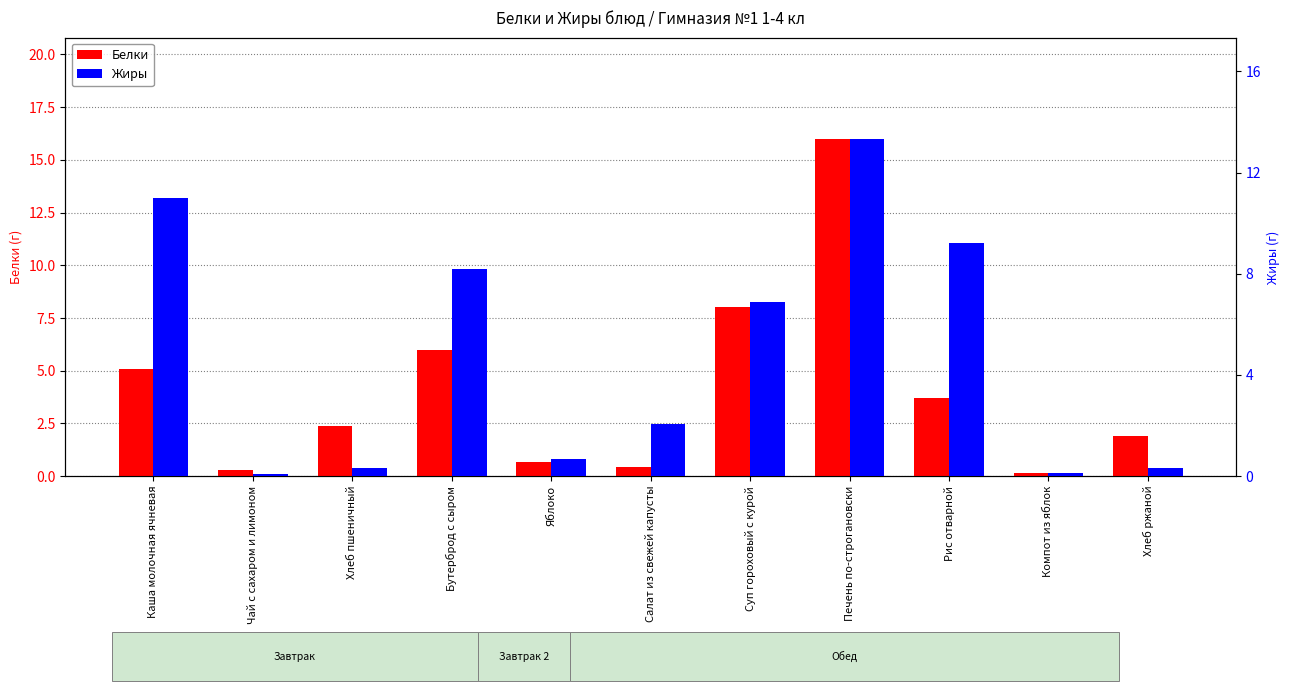

What is the spread (max minus min) of values at Каша молочная ячневая?

5.6